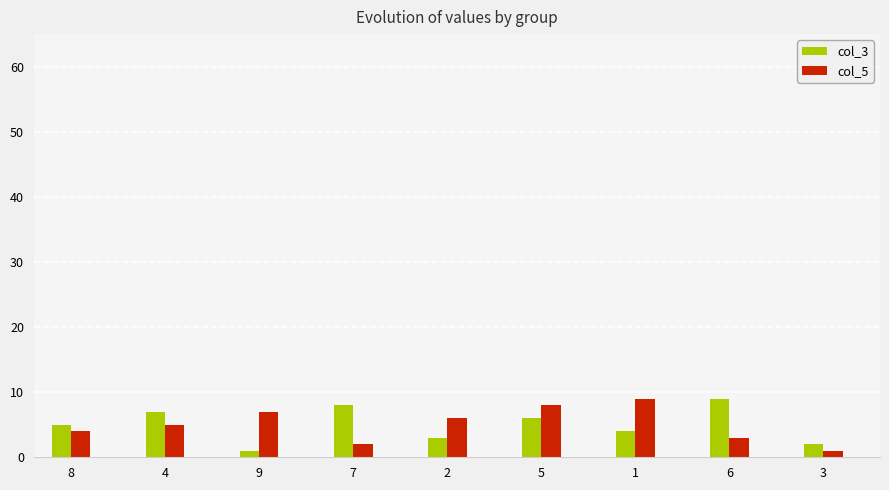

Is the value of col_5 at 6 greater than the value of col_3 at 9?

Yes